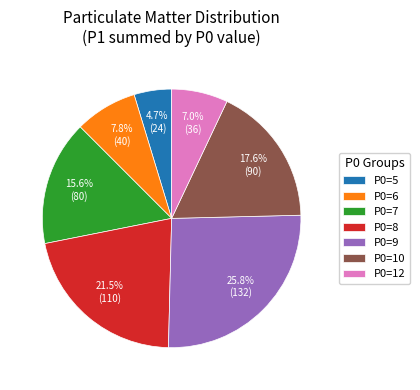

Which has a higher value, P0=7 or P0=8?

P0=8